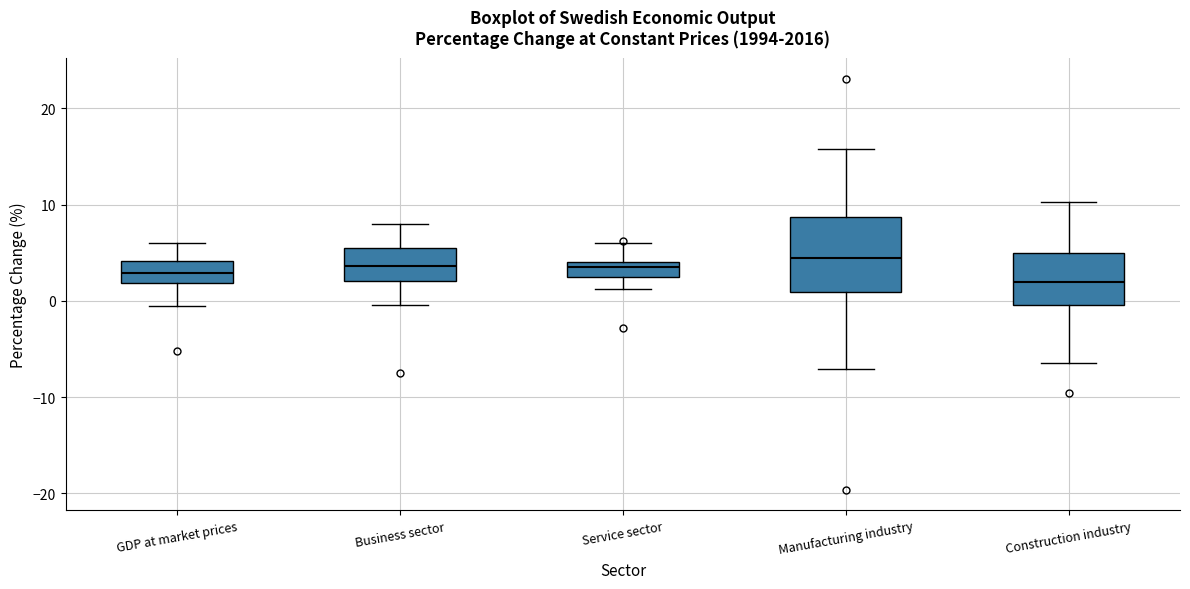

Where does the lower whisker of the box for Business sector end on the y-axis? The values are not printed on the chart, so give them approximately, as read against the axis.

0